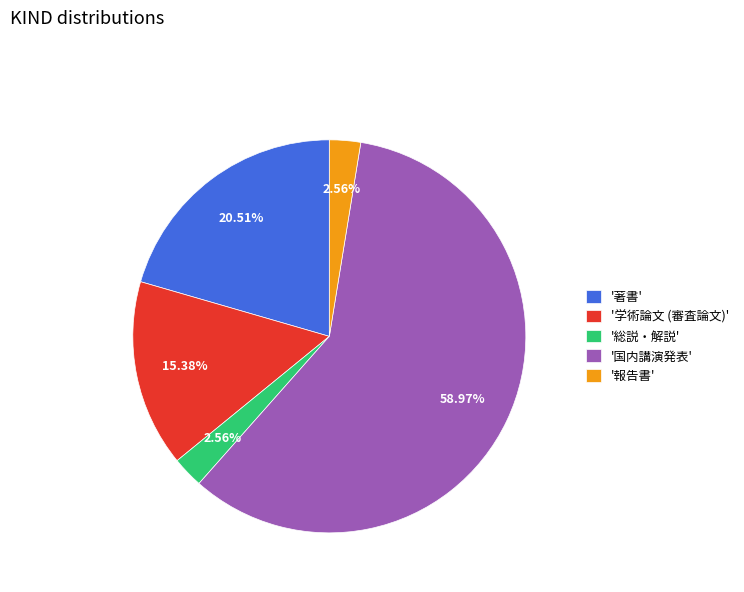

Approximately how many times larger is the value at '総説・解説' compared to '報告書'?

1.0